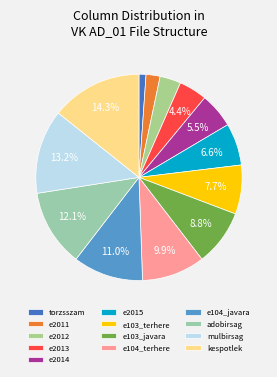

Which category has the smallest portion of the pie?

torzsszam